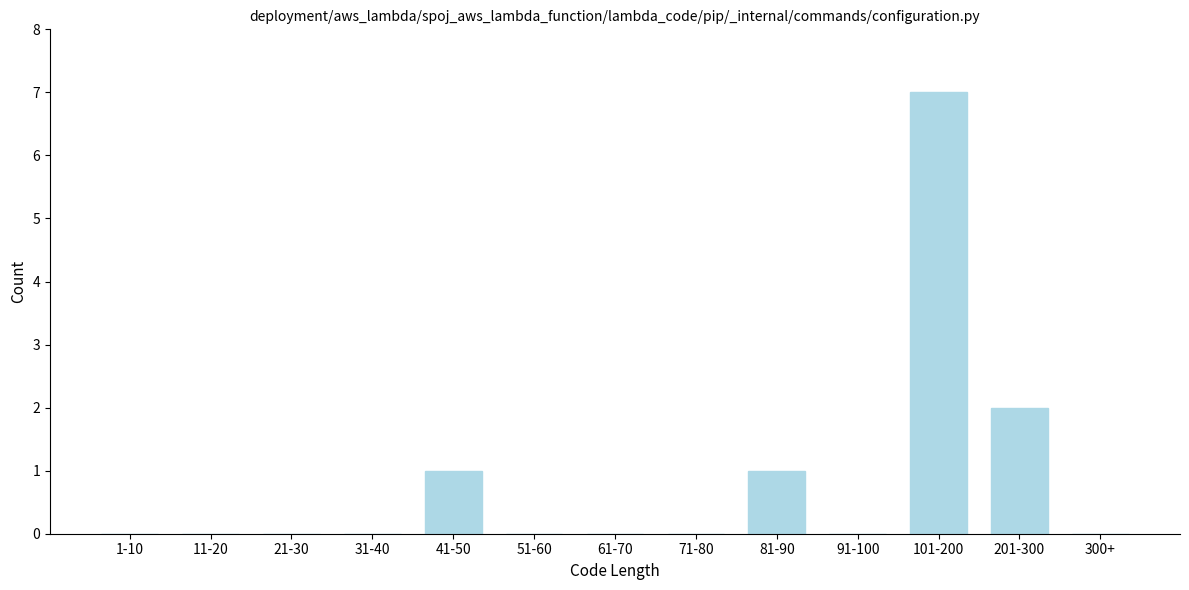

Reading left to right, extract all data points from this chart.

1-10=0	11-20=0	21-30=0	31-40=0	41-50=1	51-60=0	61-70=0	71-80=0	81-90=1	91-100=0	101-200=7	201-300=2	300+=0